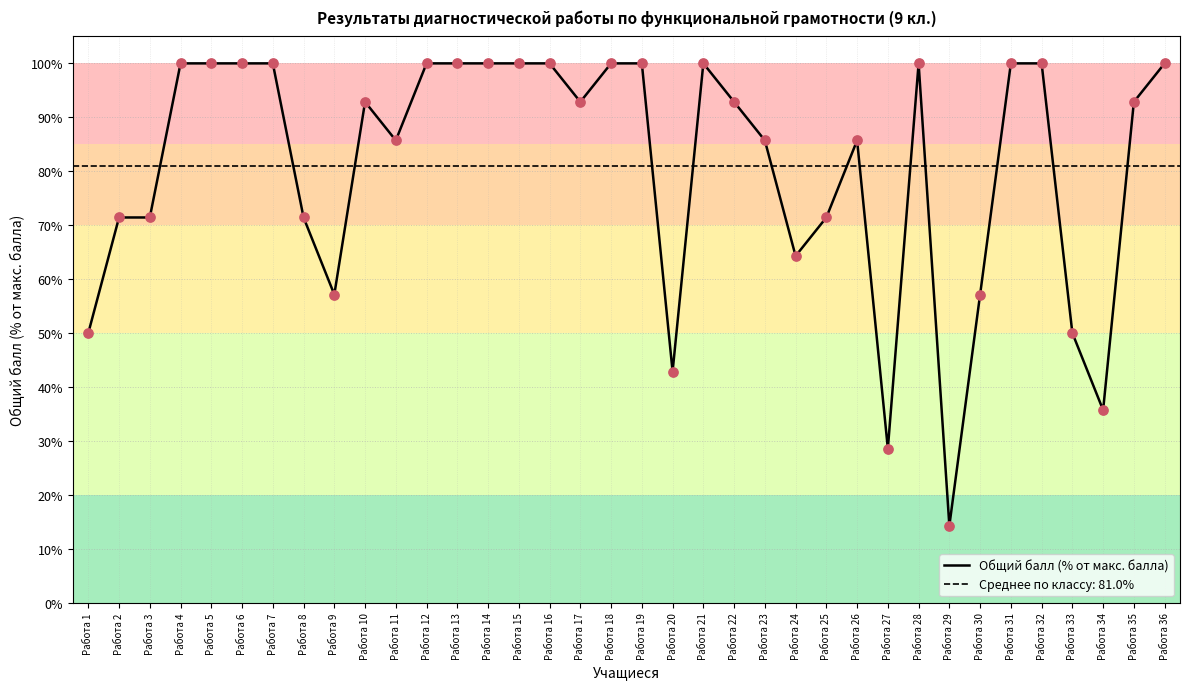

Which has a higher value, Работа 4 or Работа 7?

Работа 4